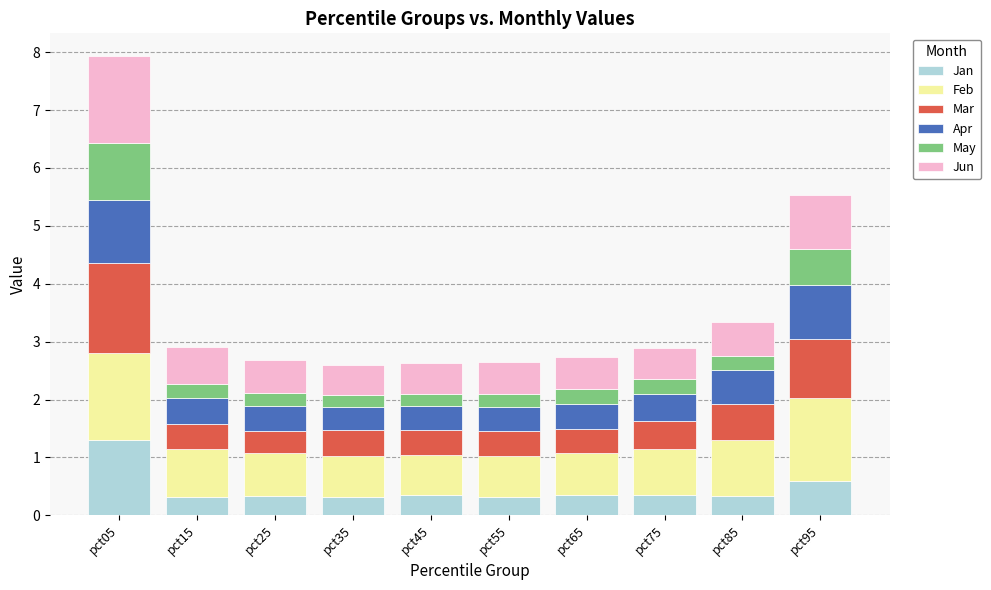

At which category is the sum across all series the highest?

pct05